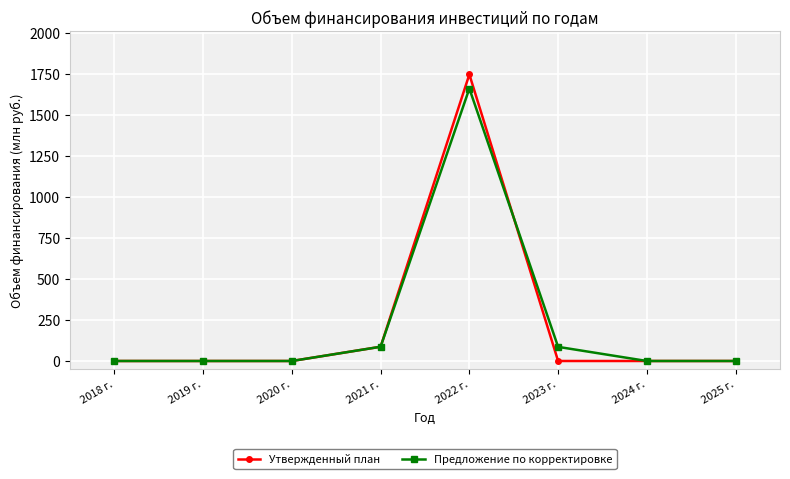

At which category is the sum across all series the highest?

2022 г.